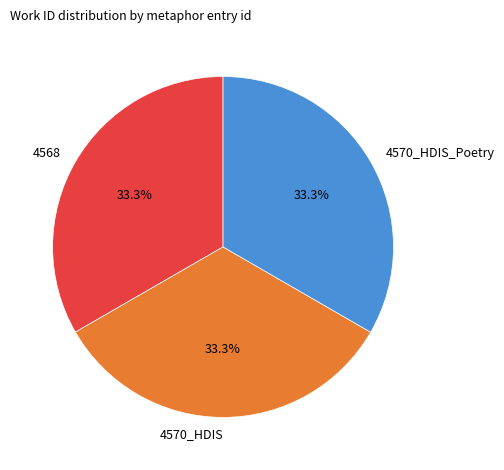

Does 4568 account for over 50% of the chart?

No